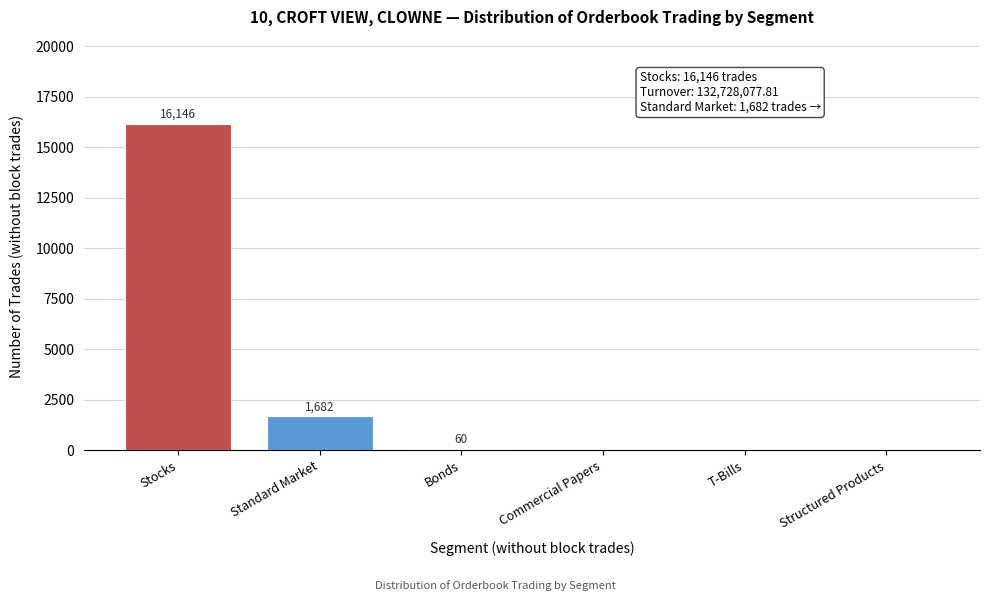

Reading left to right, extract all data points from this chart.

Stocks=16146	Standard Market=1682	Bonds=60	Commercial Papers=0	T-Bills=0	Structured Products=0